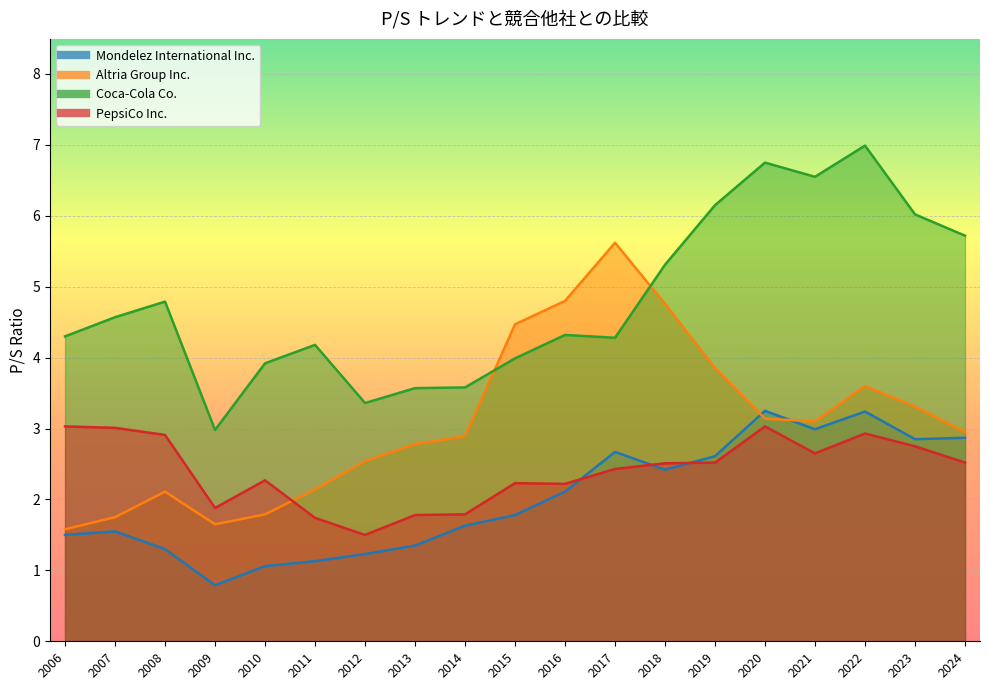

What is the difference between the highest and lowest values at 2009?

2.2